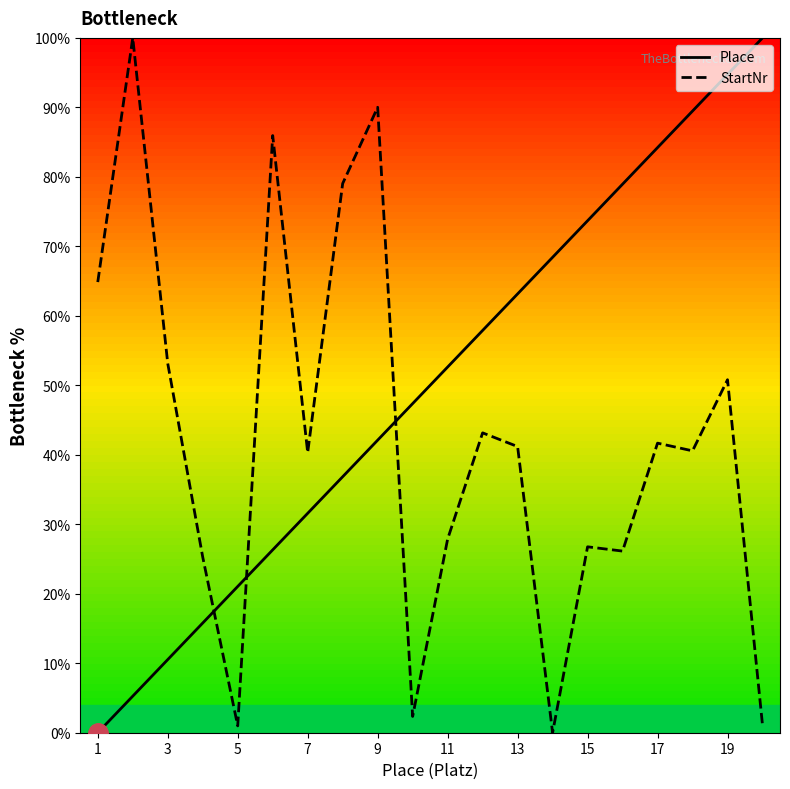

List the series in order of their overall mean, lowest first.

StartNr, Place